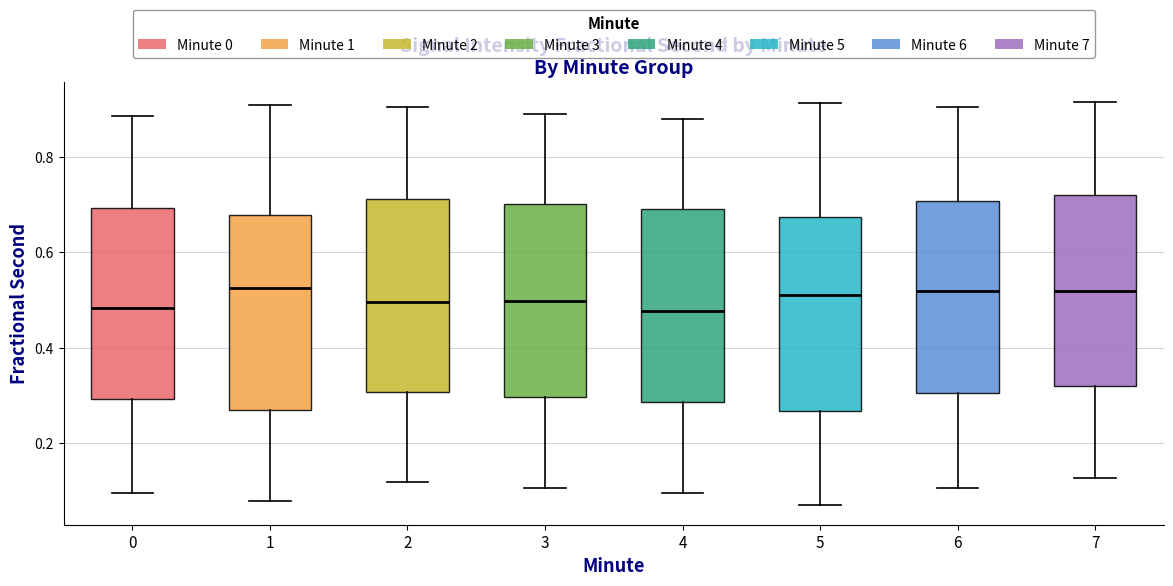

Where does the upper whisker of the box at x = 2 end on the y-axis? The values are not printed on the chart, so give them approximately, as read against the axis.

0.90